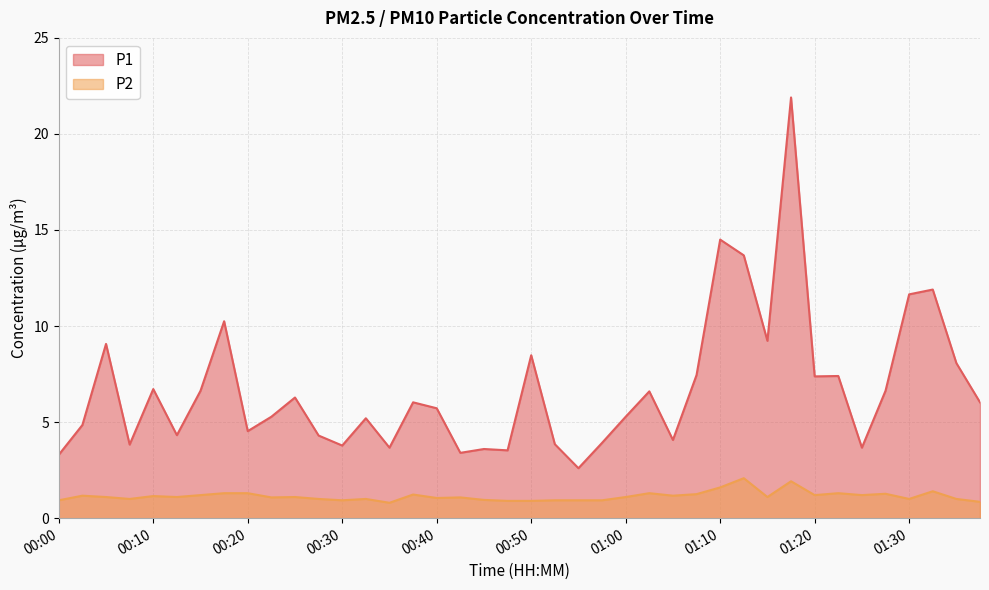

What position from the right is 00:18?

33